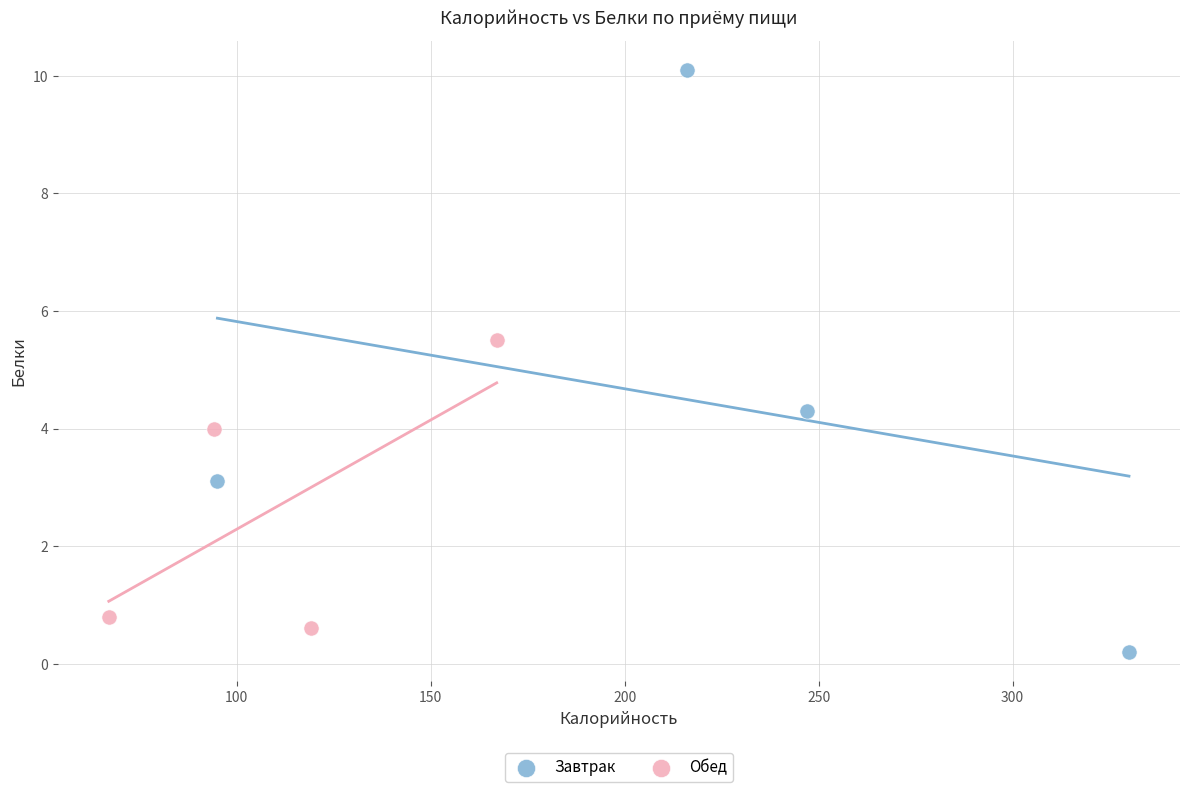

Which series has the widest spread of Y values?

Завтрак